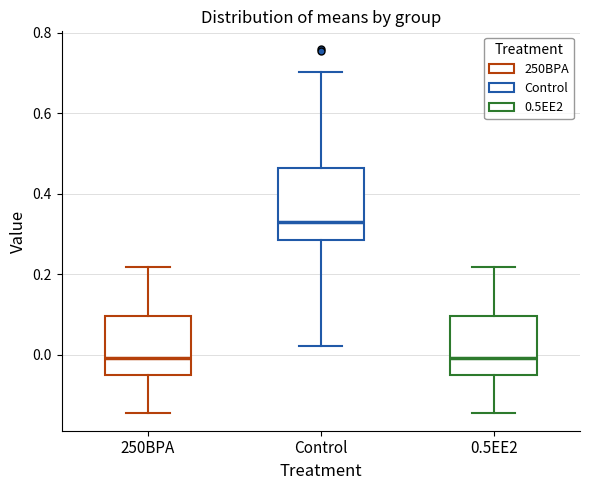

Reading left to right, read every box against the y-axis: the position of its median line, the range the box covers, and the ends of its whiskers. The values are not printed on the chart, so give them approximately, as read against the axis.

250BPA: median 0.00, box -0.06 to 0.10, whiskers -0.14 to 0.22
Control: median 0.34, box 0.28 to 0.46, whiskers 0.02 to 0.70
0.5EE2: median 0.00, box -0.06 to 0.10, whiskers -0.14 to 0.22